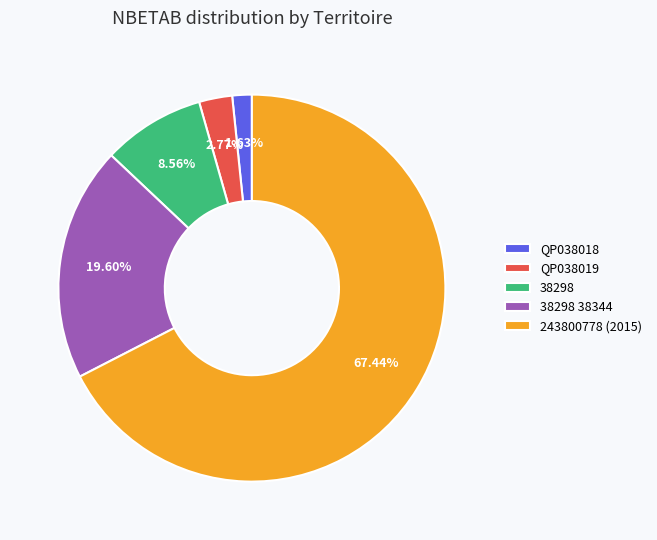

The QP038019 slice represents 3% of the pie. True or false?

True